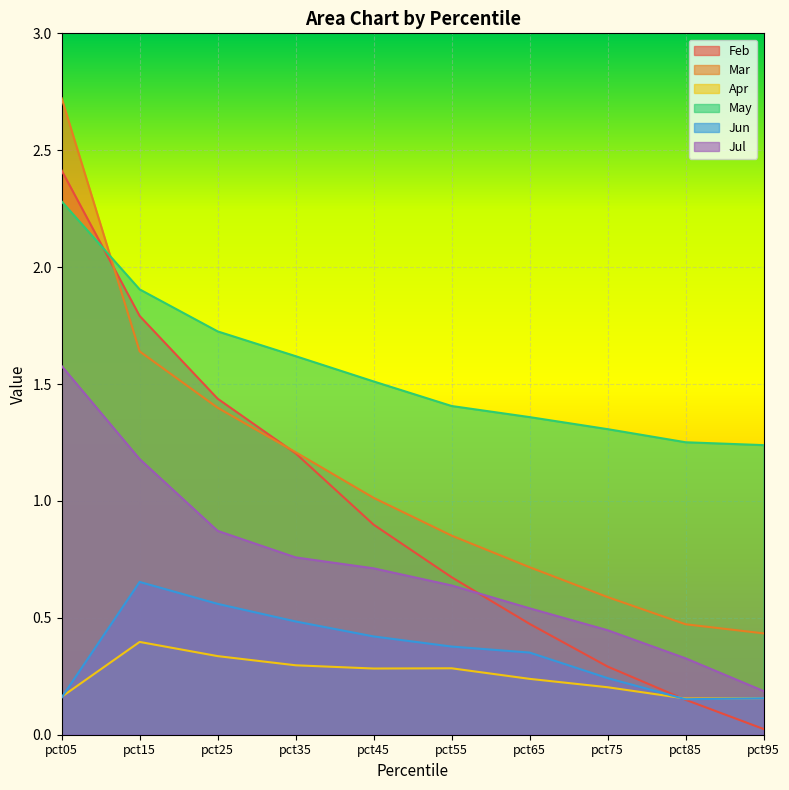

At which category is the sum across all series the highest?

pct05